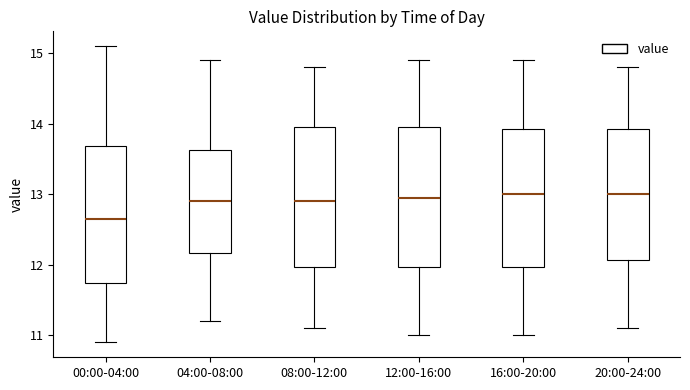

Reading left to right, transcribe this box plot: for each box, give where its median line is, the range the box spans, and where its two whiskers end, as read against the y-axis. The values are not printed on the chart, so give them approximately, as read against the axis.

00:00-04:00: median 12.7, box 11.7 to 13.7, whiskers 10.9 to 15.1
04:00-08:00: median 12.9, box 12.2 to 13.6, whiskers 11.2 to 14.9
08:00-12:00: median 12.9, box 12.0 to 14.0, whiskers 11.1 to 14.8
12:00-16:00: median 13.0, box 12.0 to 14.0, whiskers 11.0 to 14.9
16:00-20:00: median 13.0, box 12.0 to 13.9, whiskers 11.0 to 14.9
20:00-24:00: median 13.0, box 12.1 to 13.9, whiskers 11.1 to 14.8